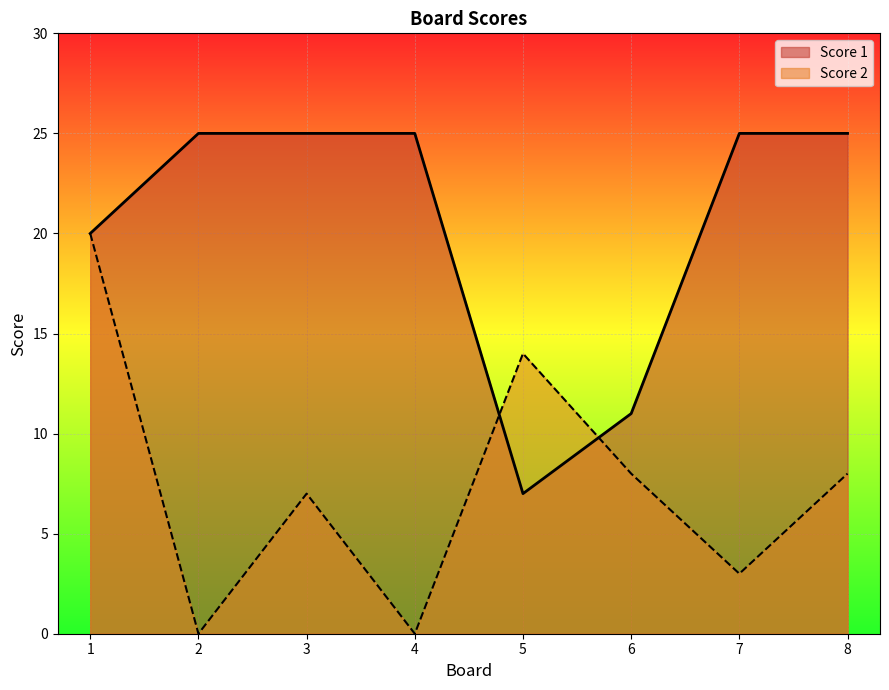

What is the value of the Score 2 point at the 5th from the left?

14